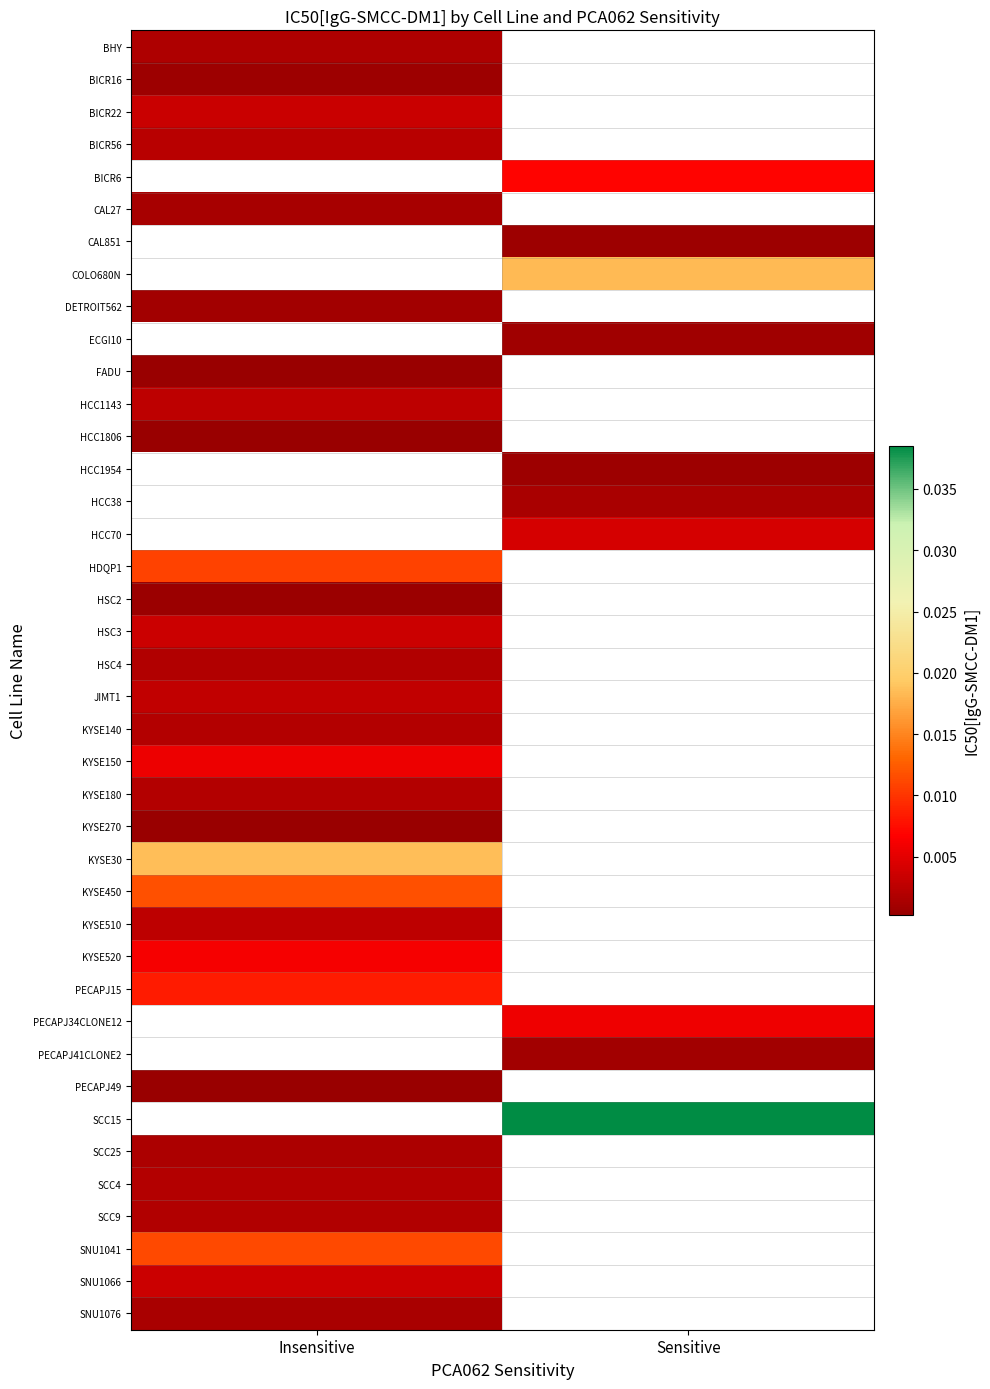

Which category has the highest value across all series?

Sensitive